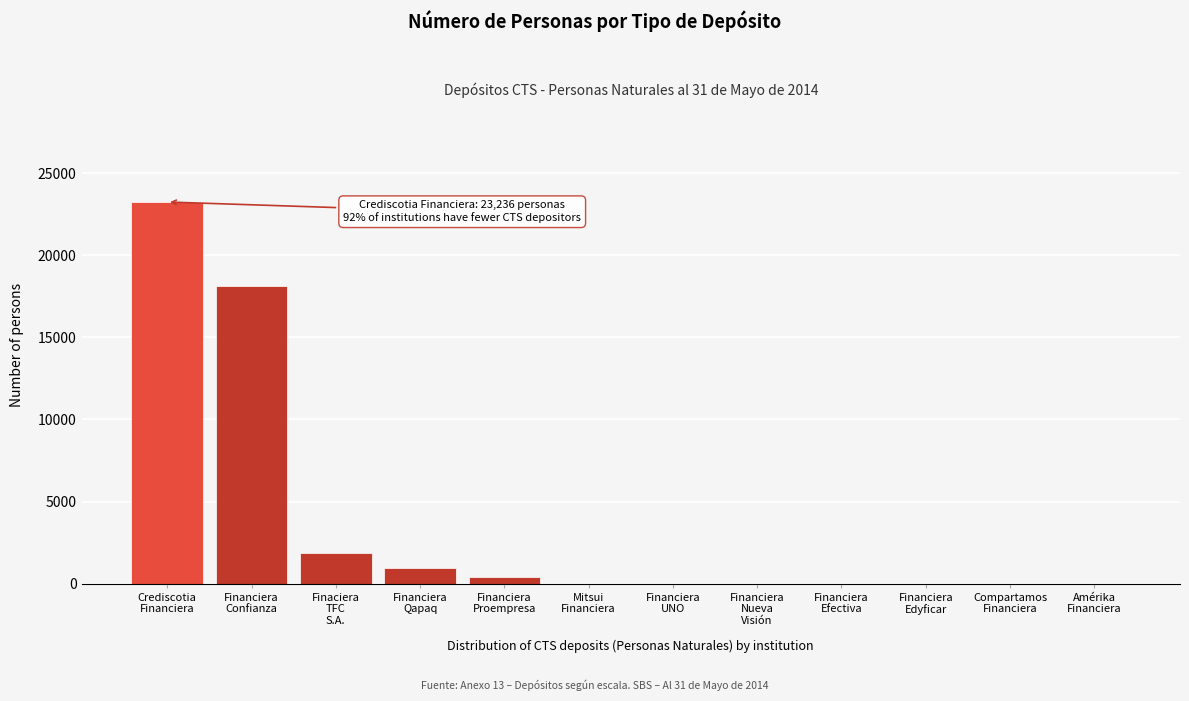

What is the sum of all values?

44622